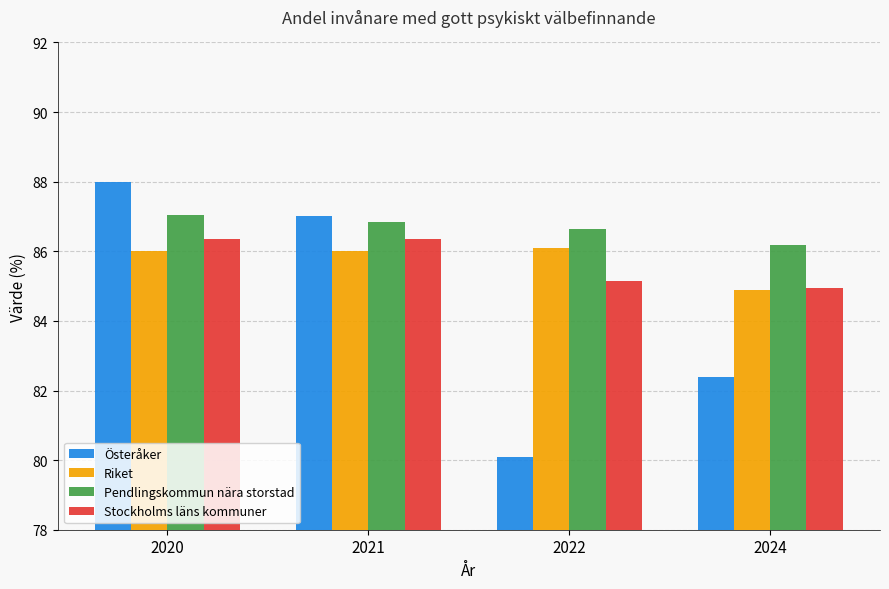

What is the total value across all series at 2022?

338.0